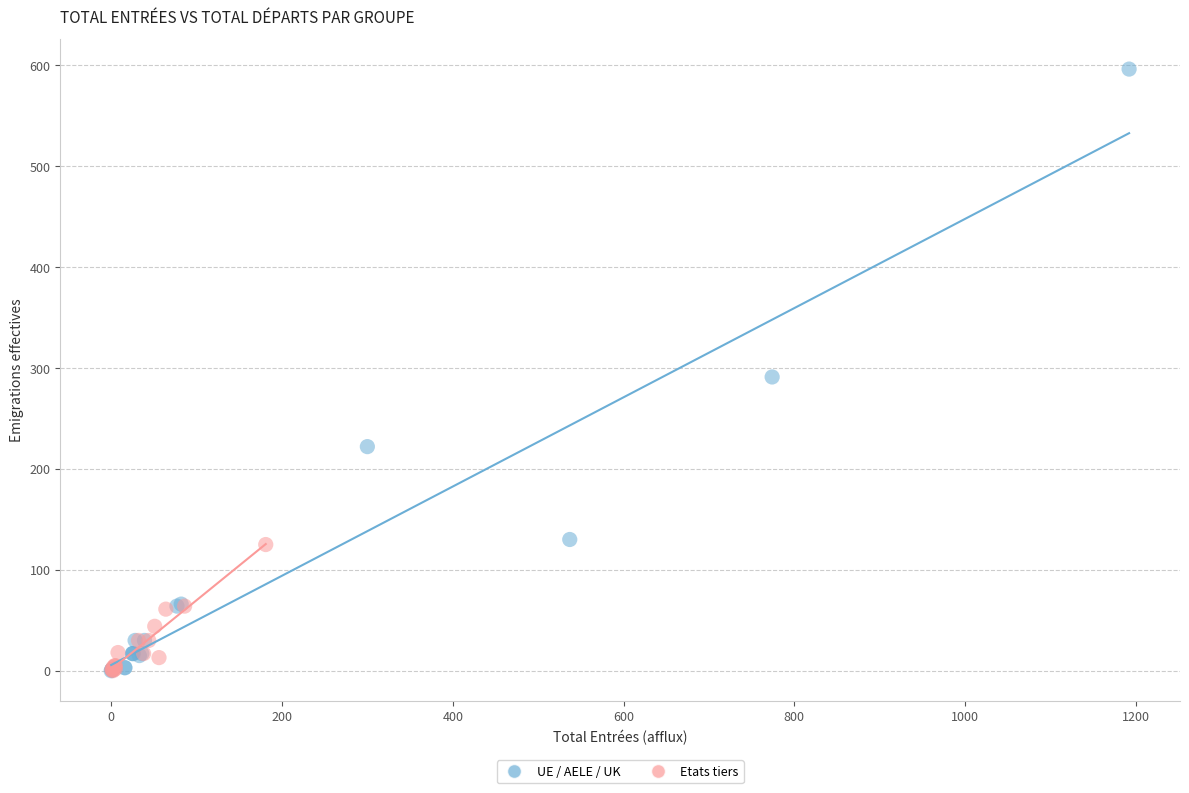

Which series reaches the maximum Y coordinate?

UE / AELE / UK